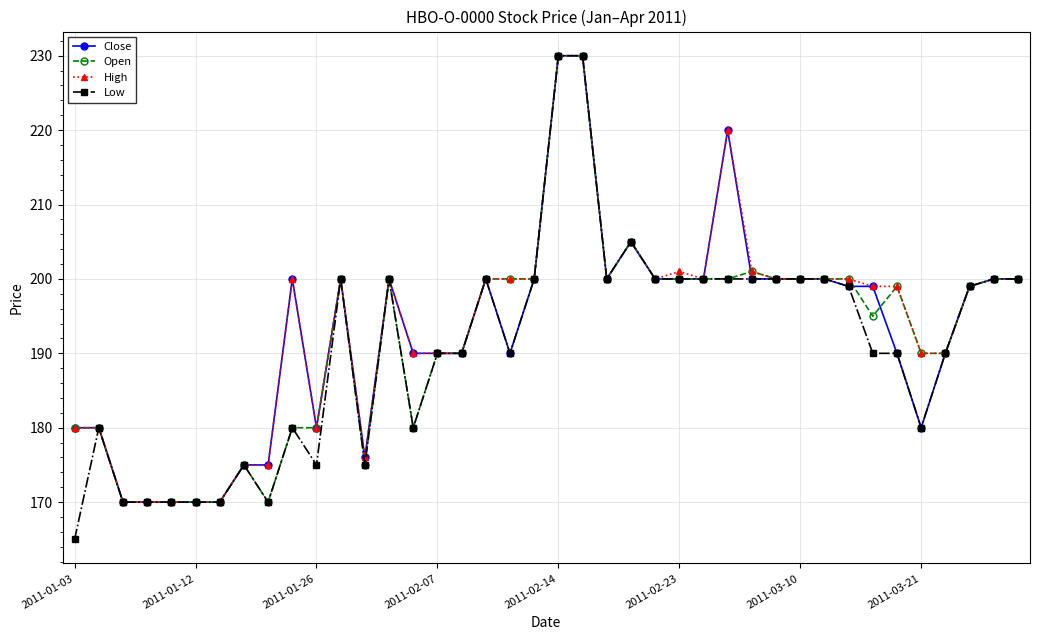

What are all the series names shown in the legend?

Close, Open, High, Low